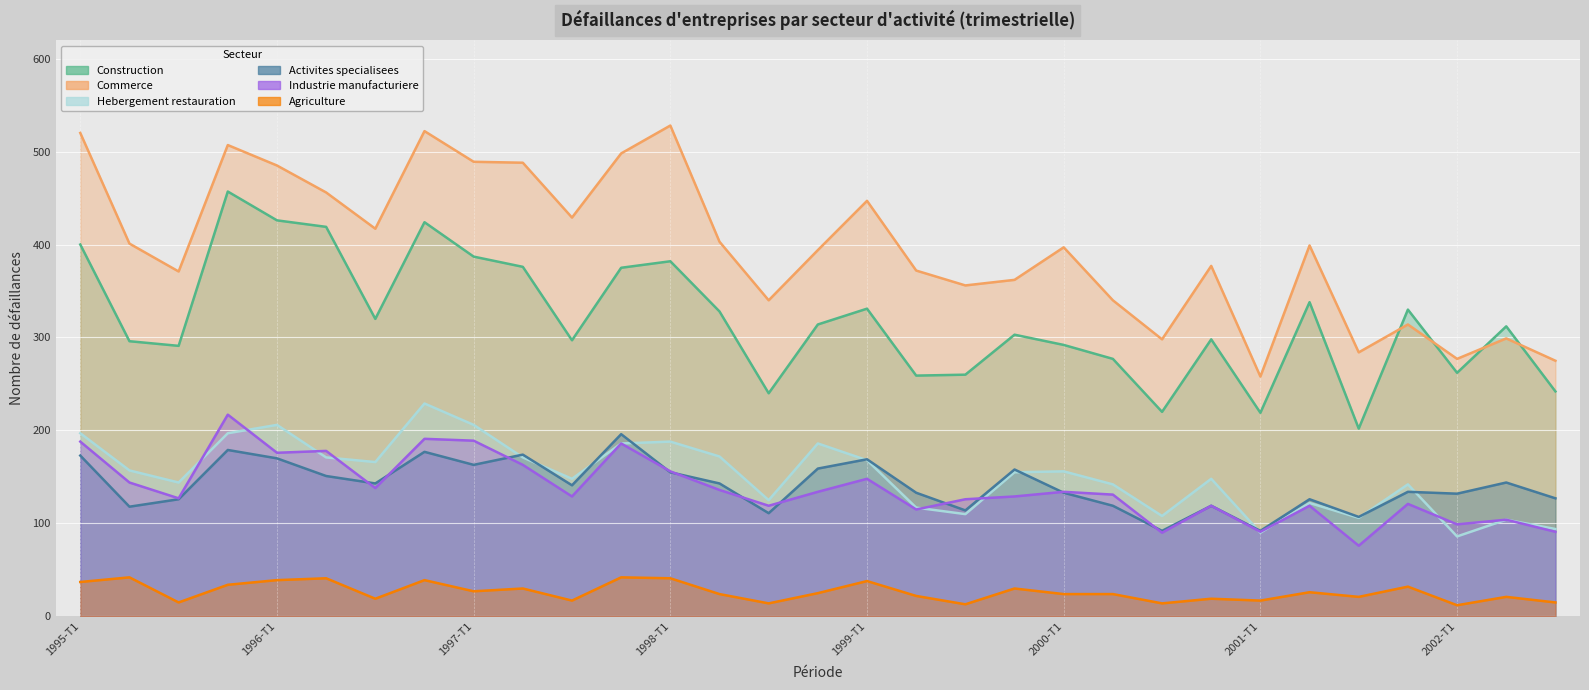

True or false: Construction and Industrie manufacturiere cross at least once.

False